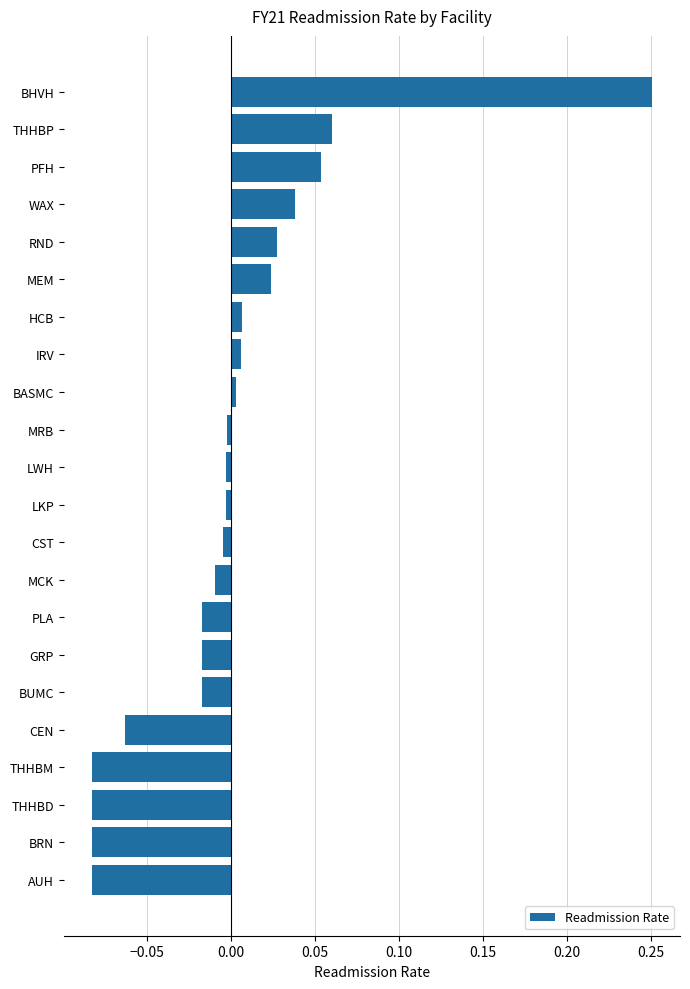

The value at WAX is 0.0. True or false?

True